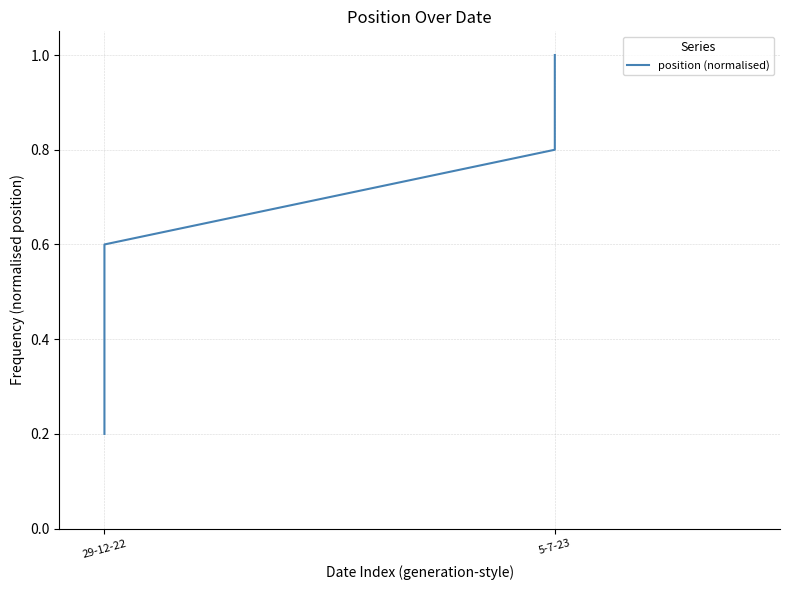

The value at 5-7-23 is 1.4. True or false?

False